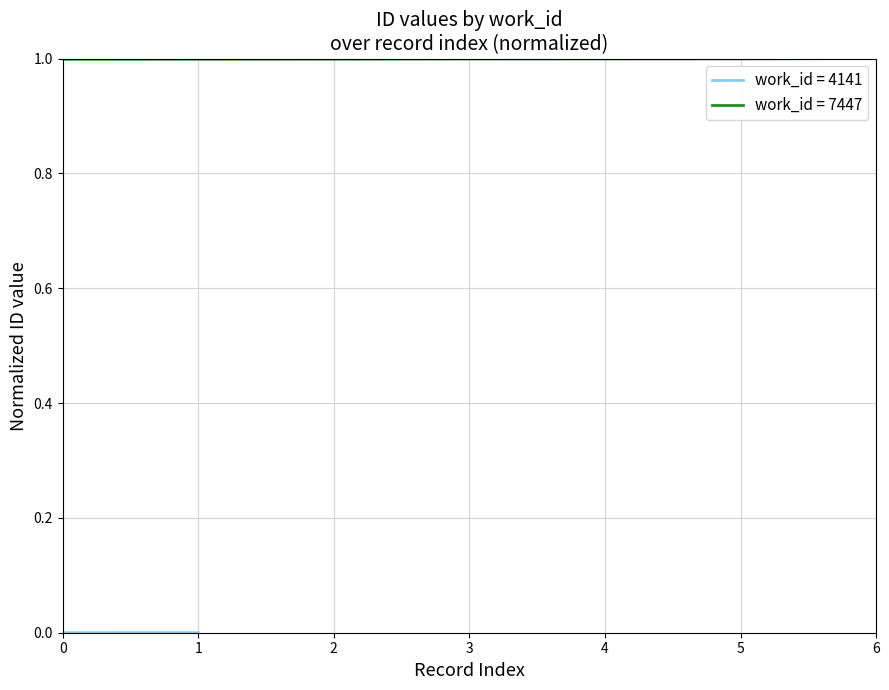

Between 6 and 1, which is larger?

6